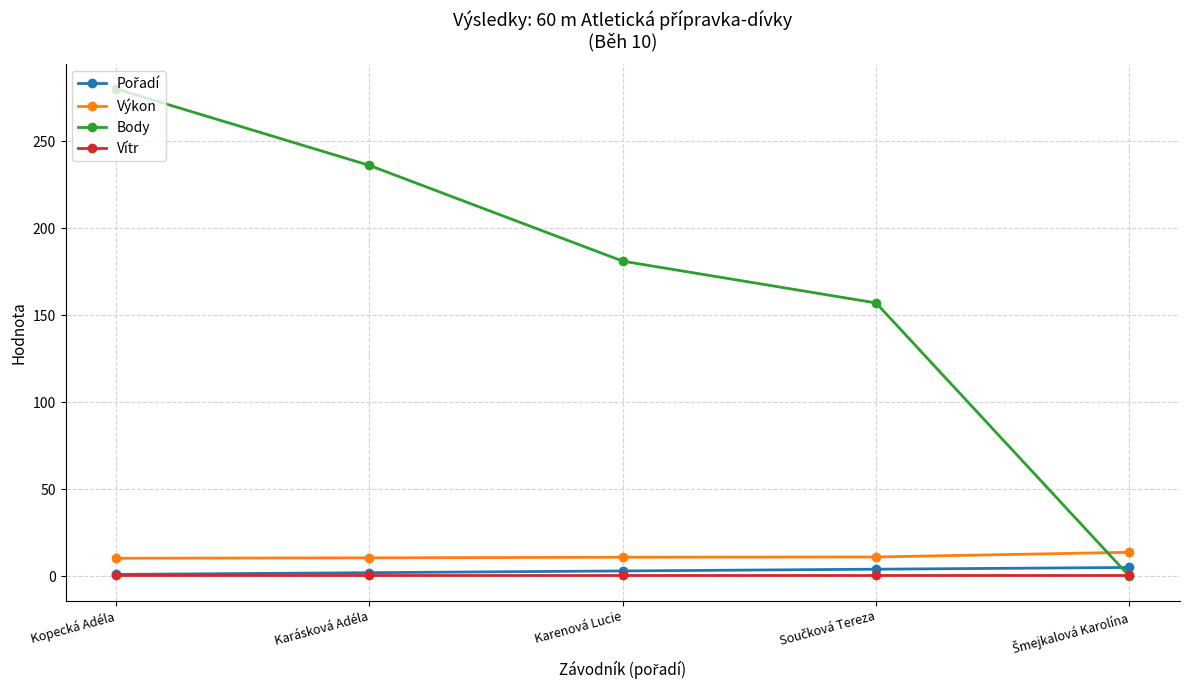

Which series has the widest spread of values?

Body